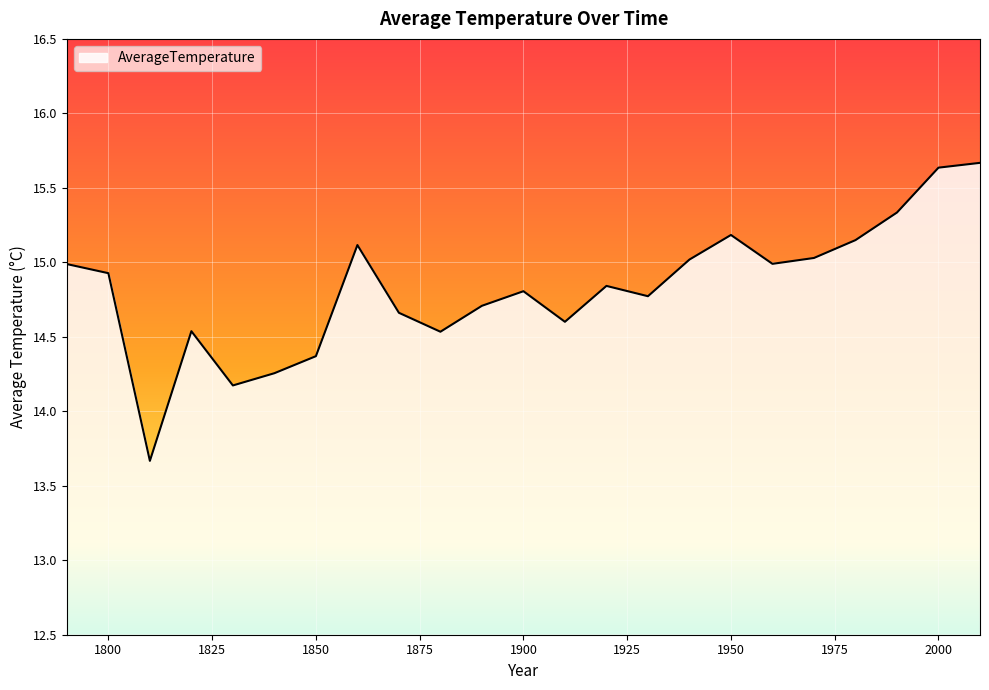

What is the minimum value shown in the chart?

13.7